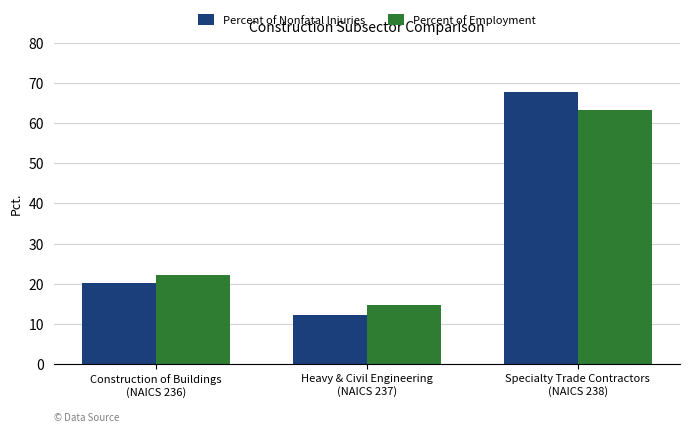

What is the total value across all series at Construction of Buildings
(NAICS 236)?

42.3